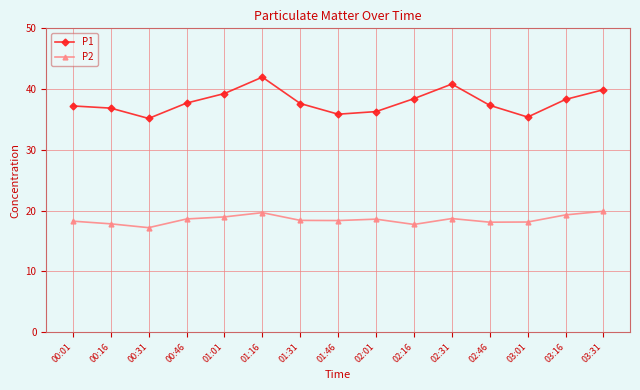

True or false: P2 and P1 cross at least once.

False